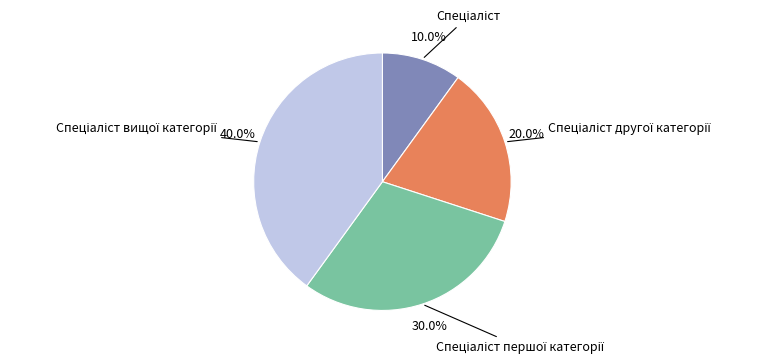

Does any single category account for the majority?

No